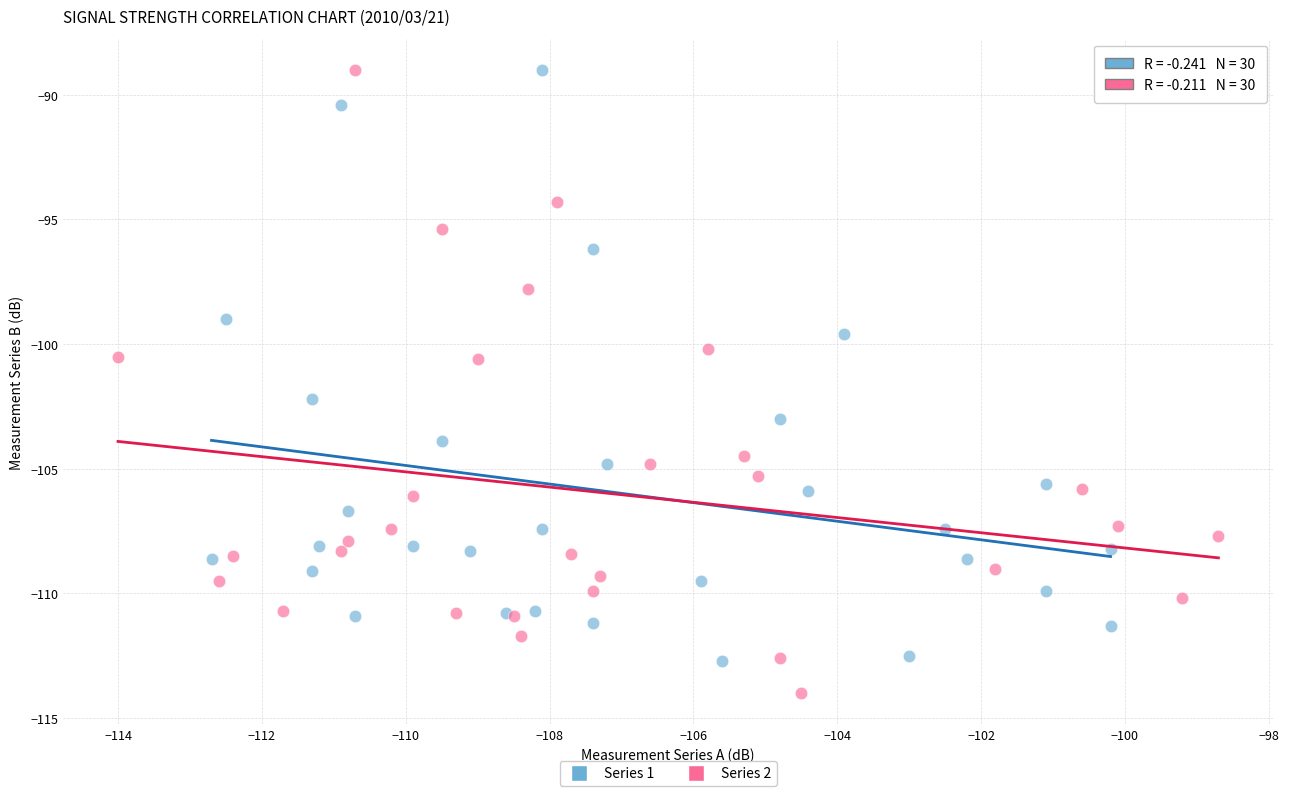

Which series contains the lowest Y value?

Series 2